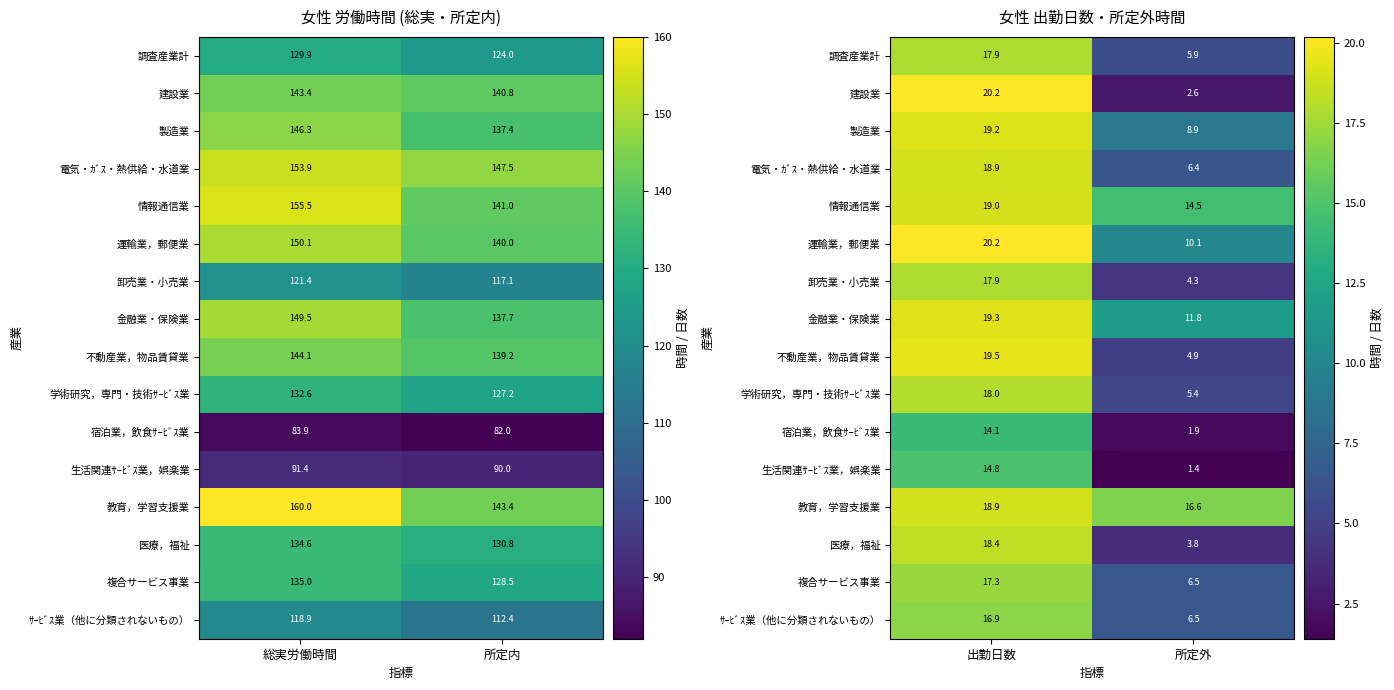

Which category has the lowest value in the 教育，学習支援業 series?

所定外